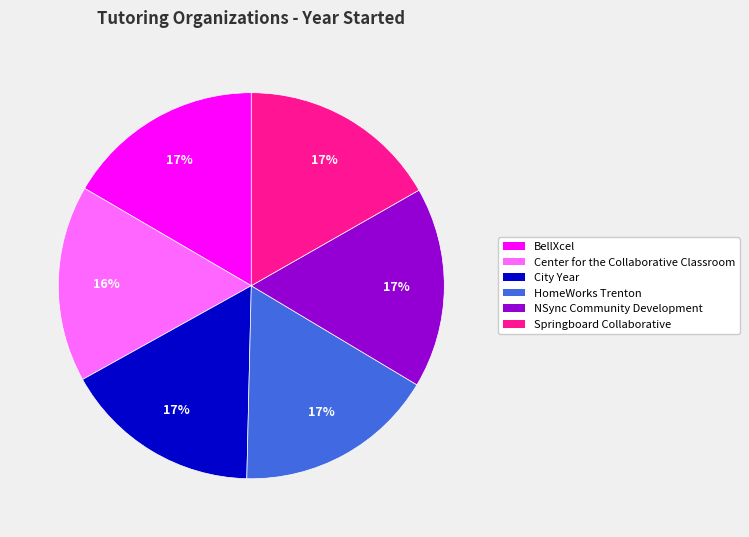

The City Year slice represents 23% of the pie. True or false?

False